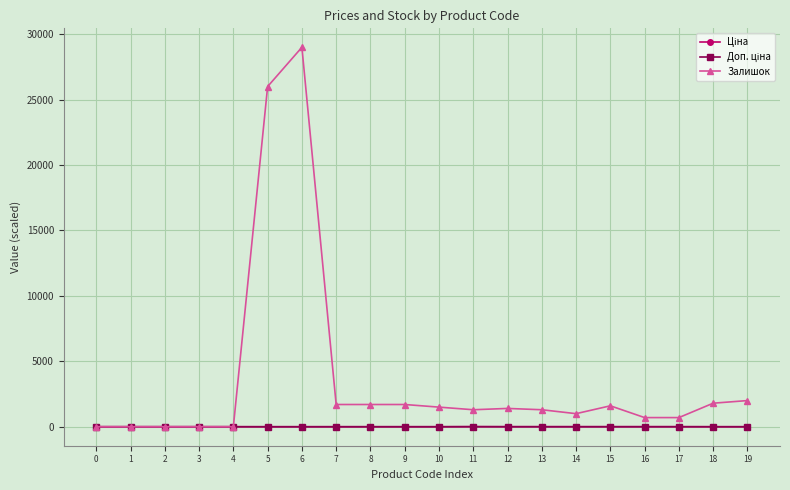

How many categories are shown in the chart?

20